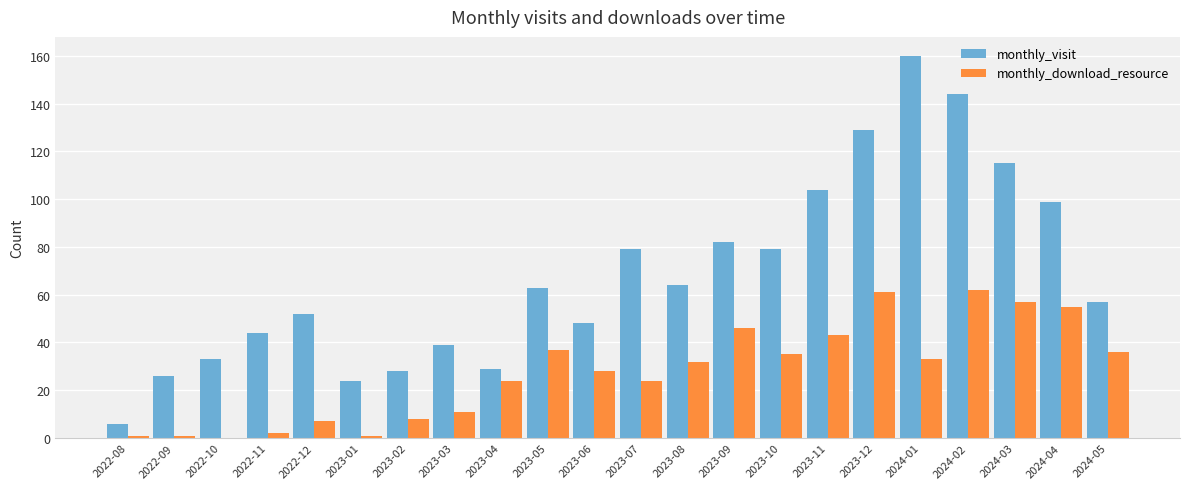

Reading left to right, what are all the values shown in this chart?

monthly_visit: 6	26	33	44	52	24	28	39	29	63	48	79	64	82	79	104	129	160	144	115	99	57
monthly_download_resource: 1	1	0	2	7	1	8	11	24	37	28	24	32	46	35	43	61	33	62	57	55	36